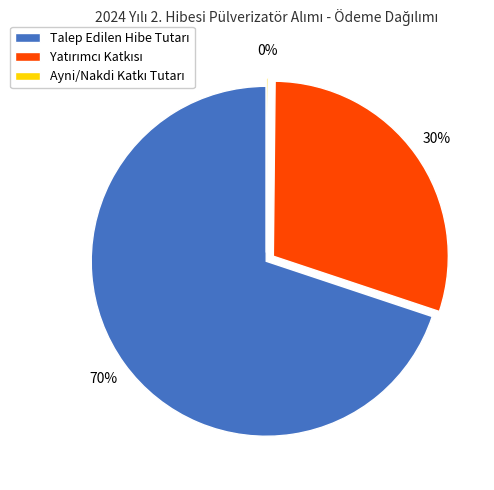

To the nearest percent, what is the difference between the largest and smallest slice percentages?

70%